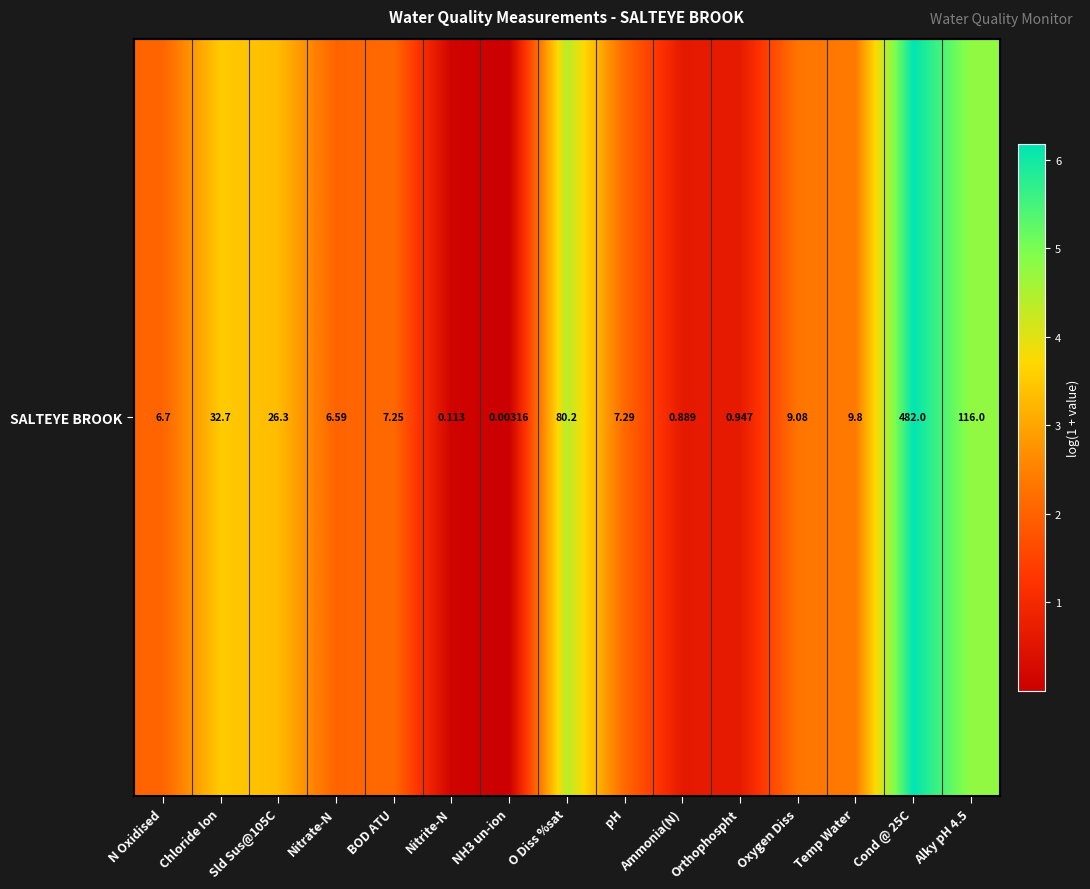

The value at Cond @ 25C is 3.1. True or false?

False